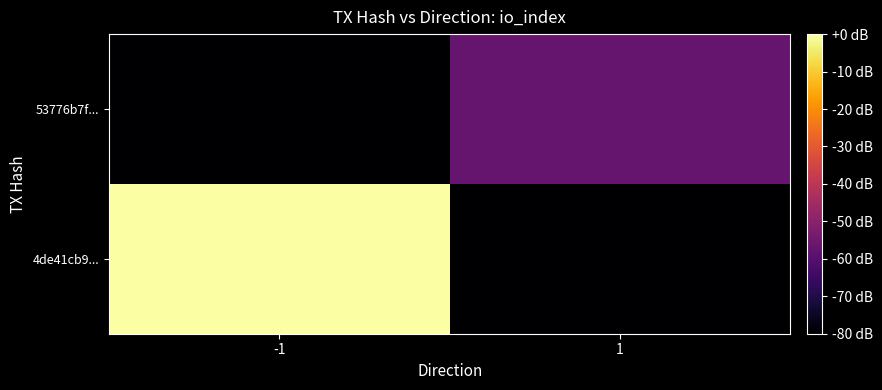

Rank the series at -1 from lowest to highest value.

53776b7f..., 4de41cb9...